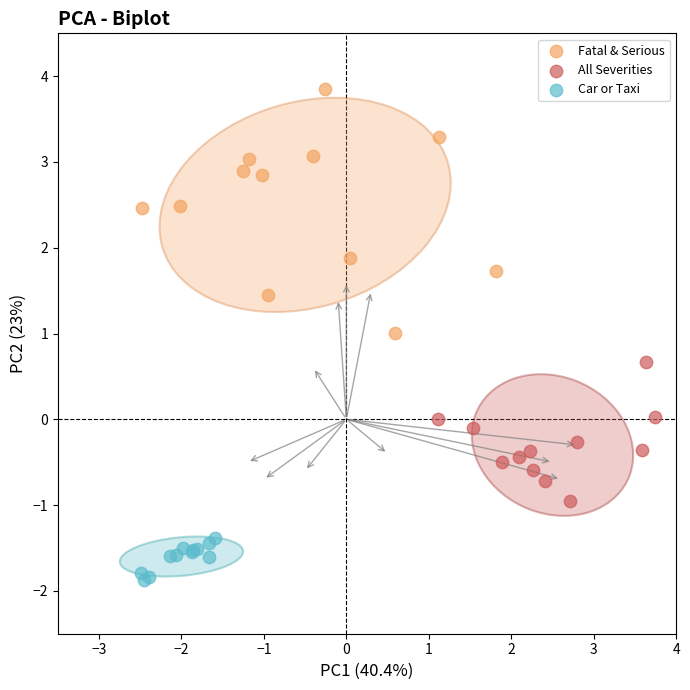

What are all the series names shown in the legend?

Fatal & Serious, All Severities, Car or Taxi